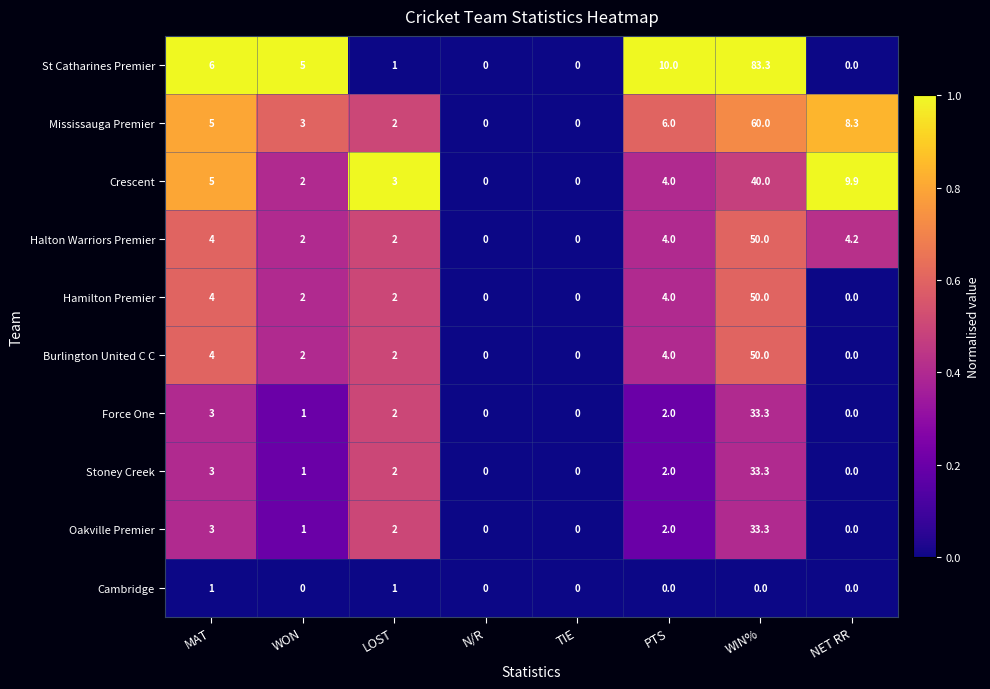

Which series has the widest spread of values?

St Catharines Premier